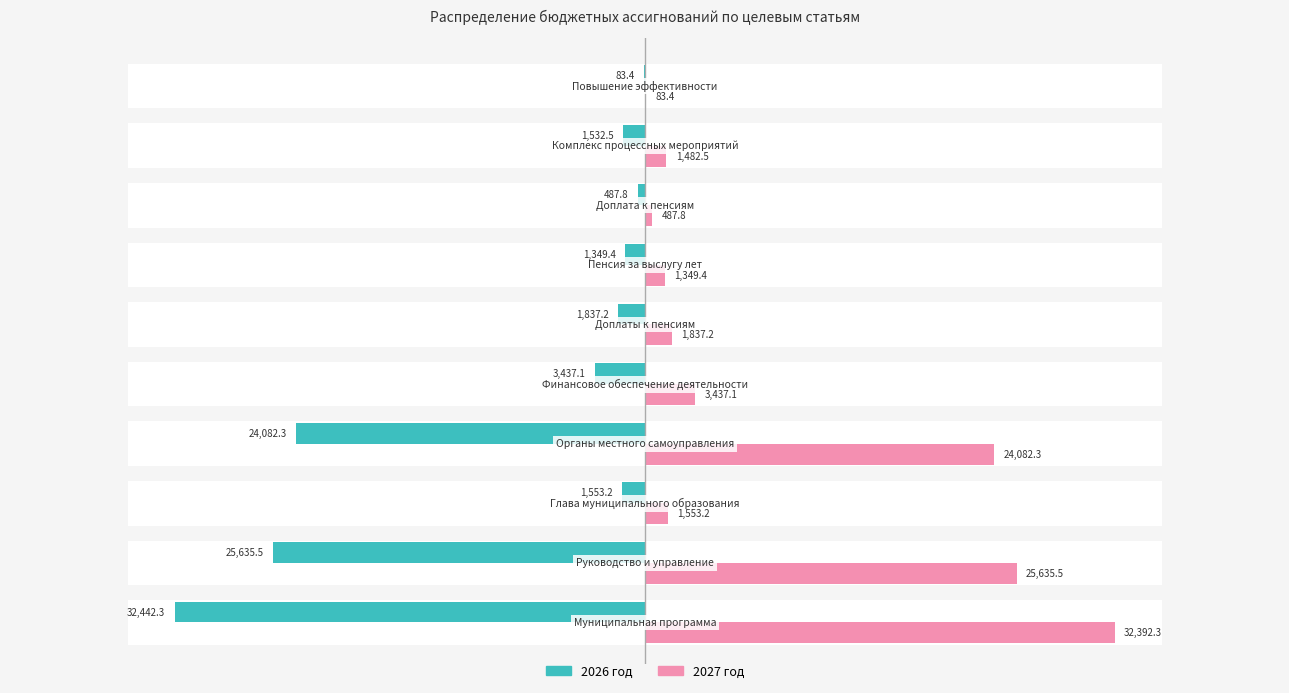

Which series has the largest range (max minus min)?

2026 год